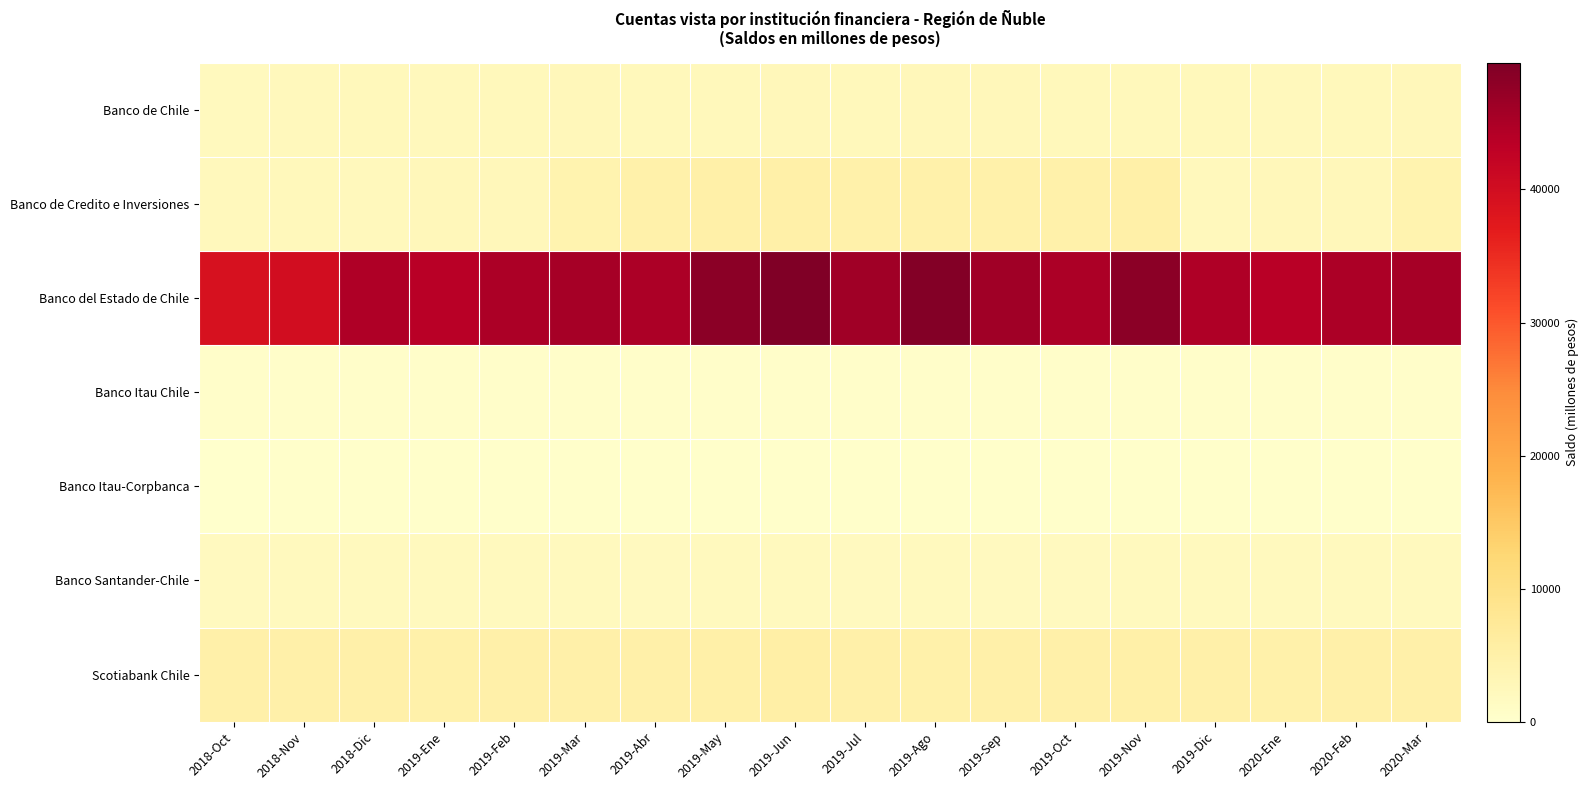

Which series has the widest spread of values?

Banco del Estado de Chile